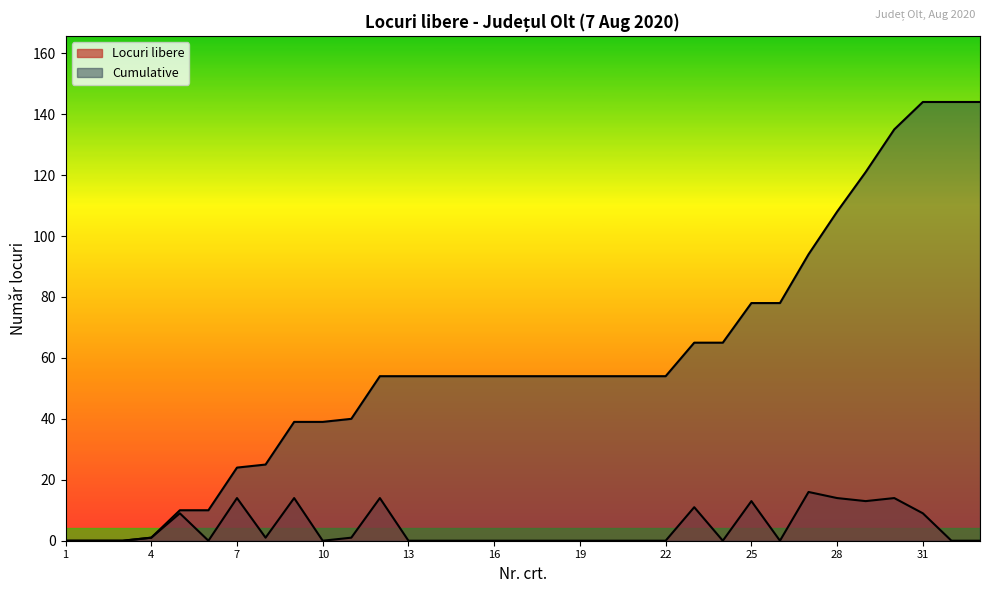

True or false: Locuri libere and Cumulative intersect in this chart.

False